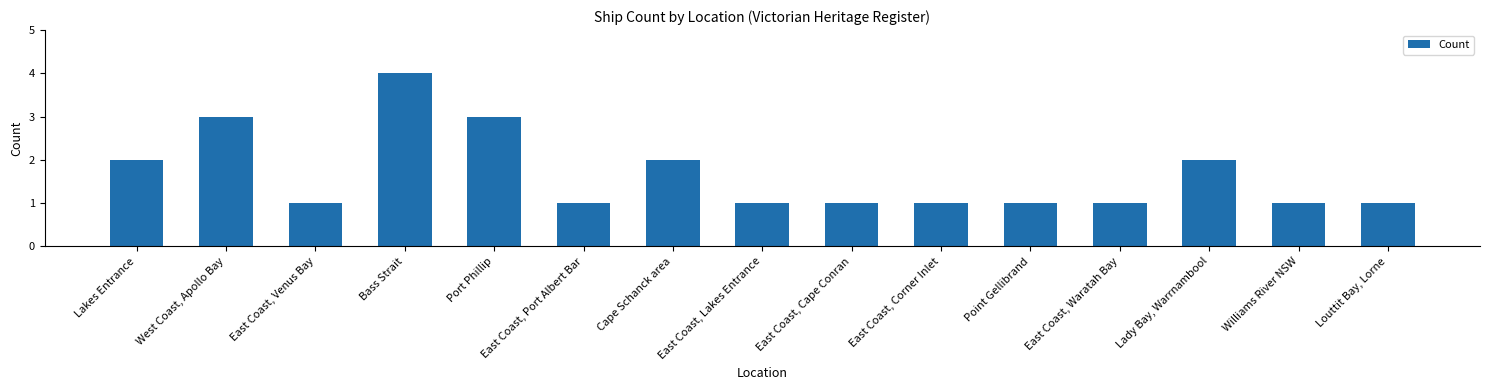

What is the value of the 8th bar from the left?

1